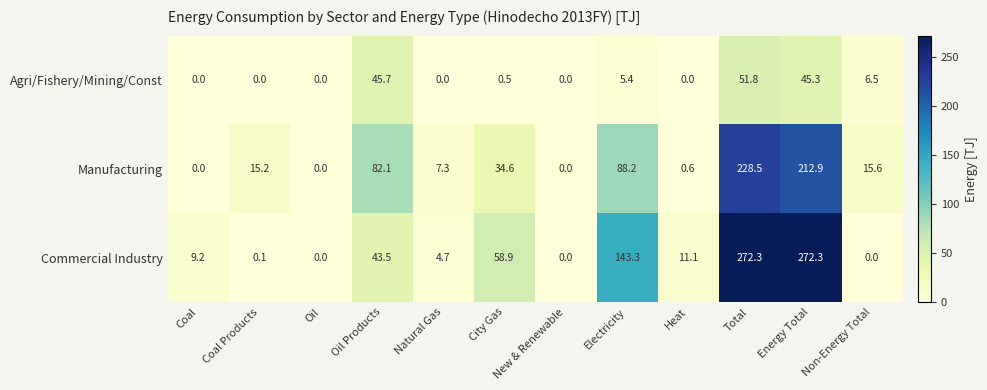

How many categories are shown in the chart?

12